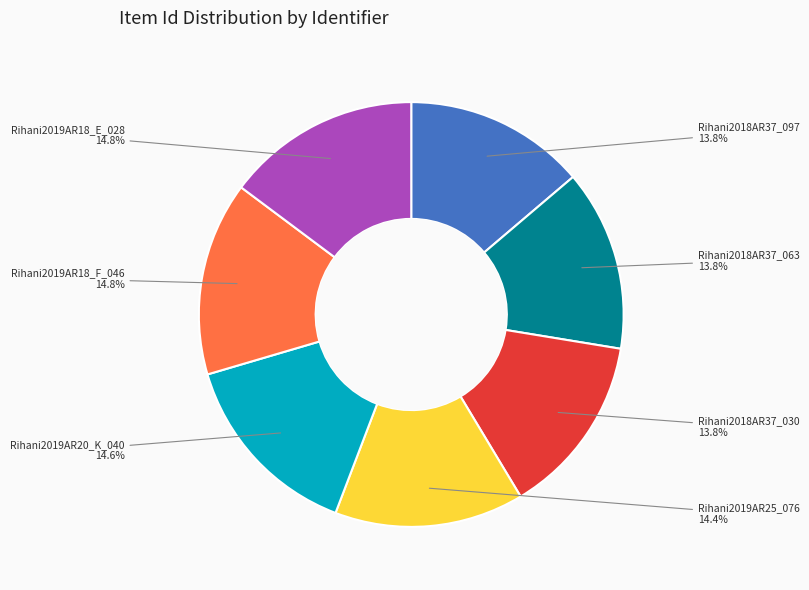

Is there any slice that represents more than half of the pie?

No